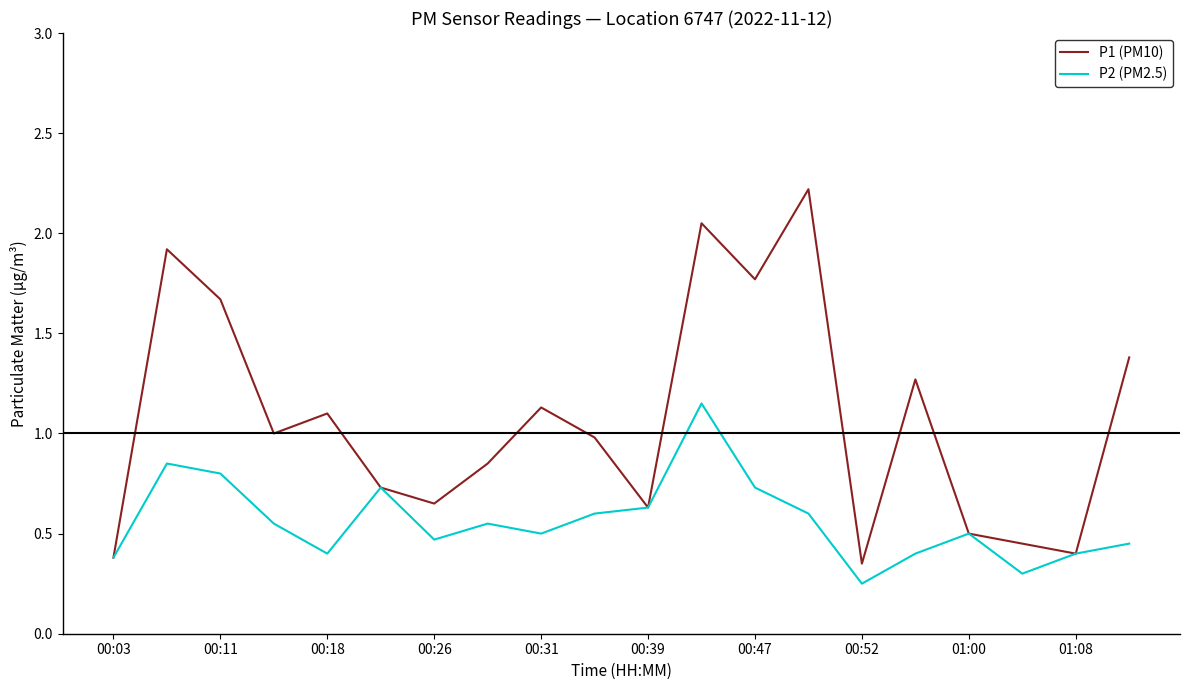

What is the maximum value shown in the chart?

2.2